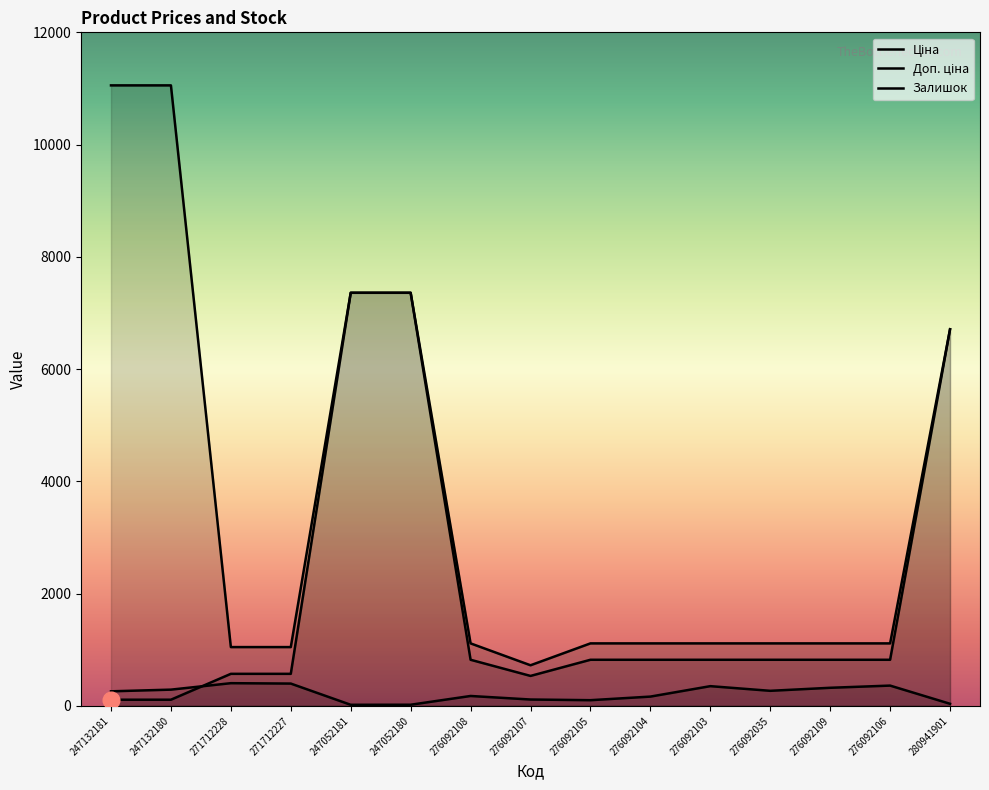

What is the label of the 10th point from the left?

276092104